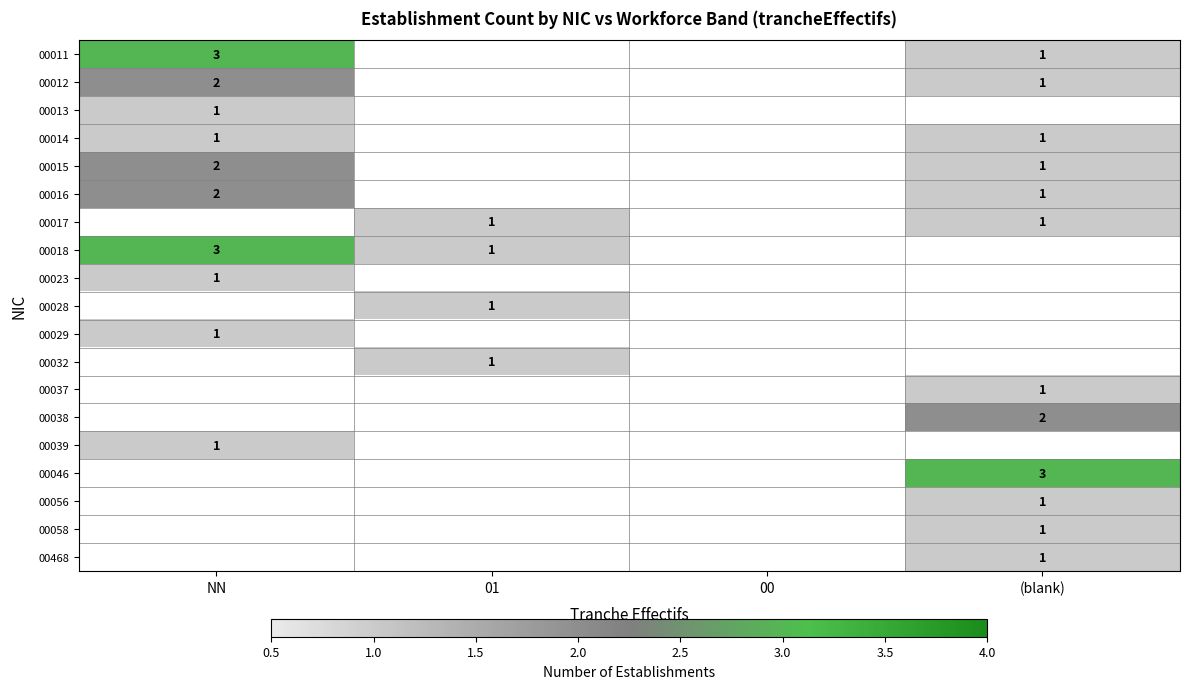

What is the smallest value displayed?

1.0